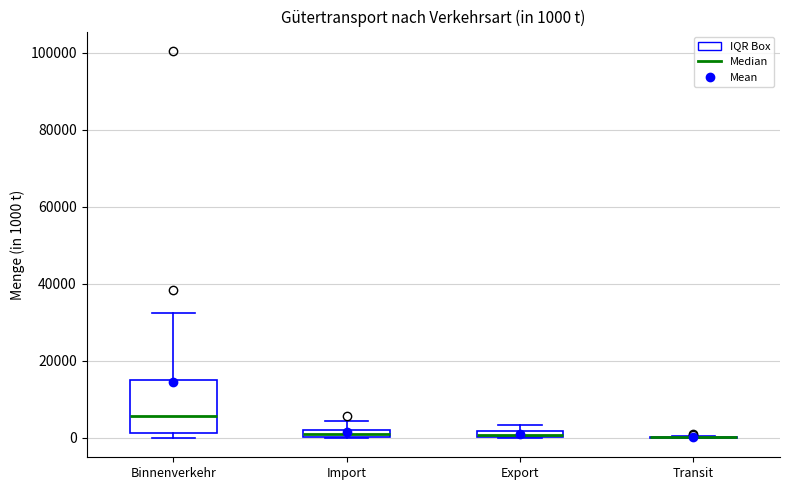

Which box is the tallest, from its lower edge to its upper edge?

Binnenverkehr